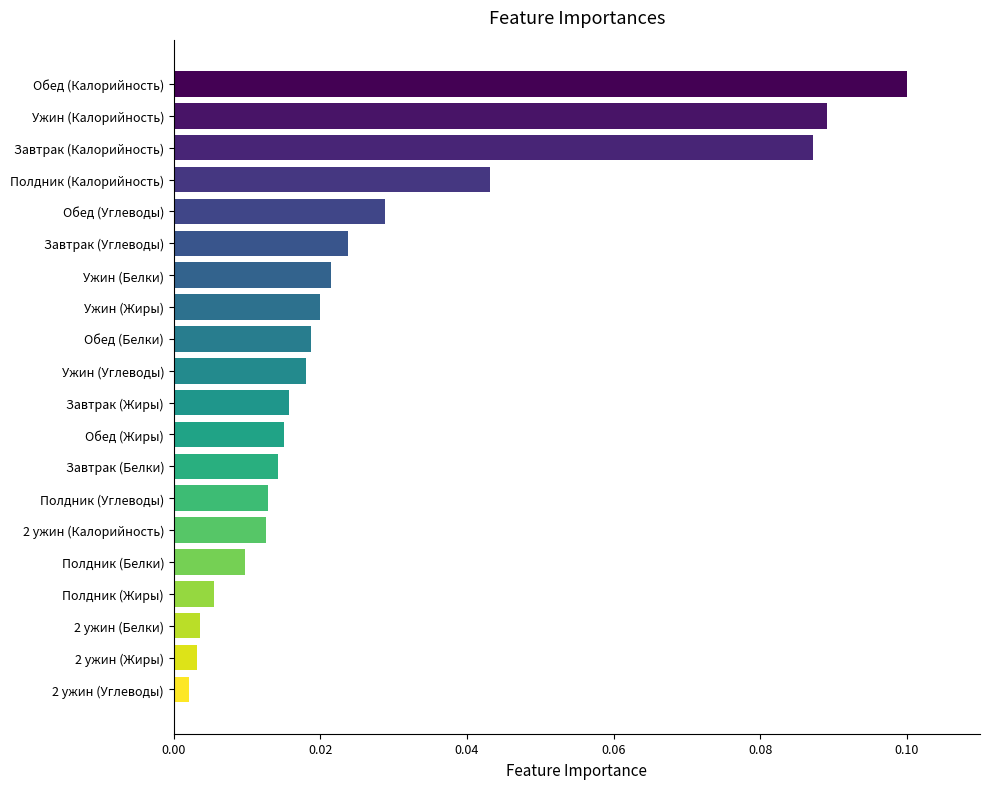

At which category does the chart reach its minimum across all series?

2 ужин (Углеводы)